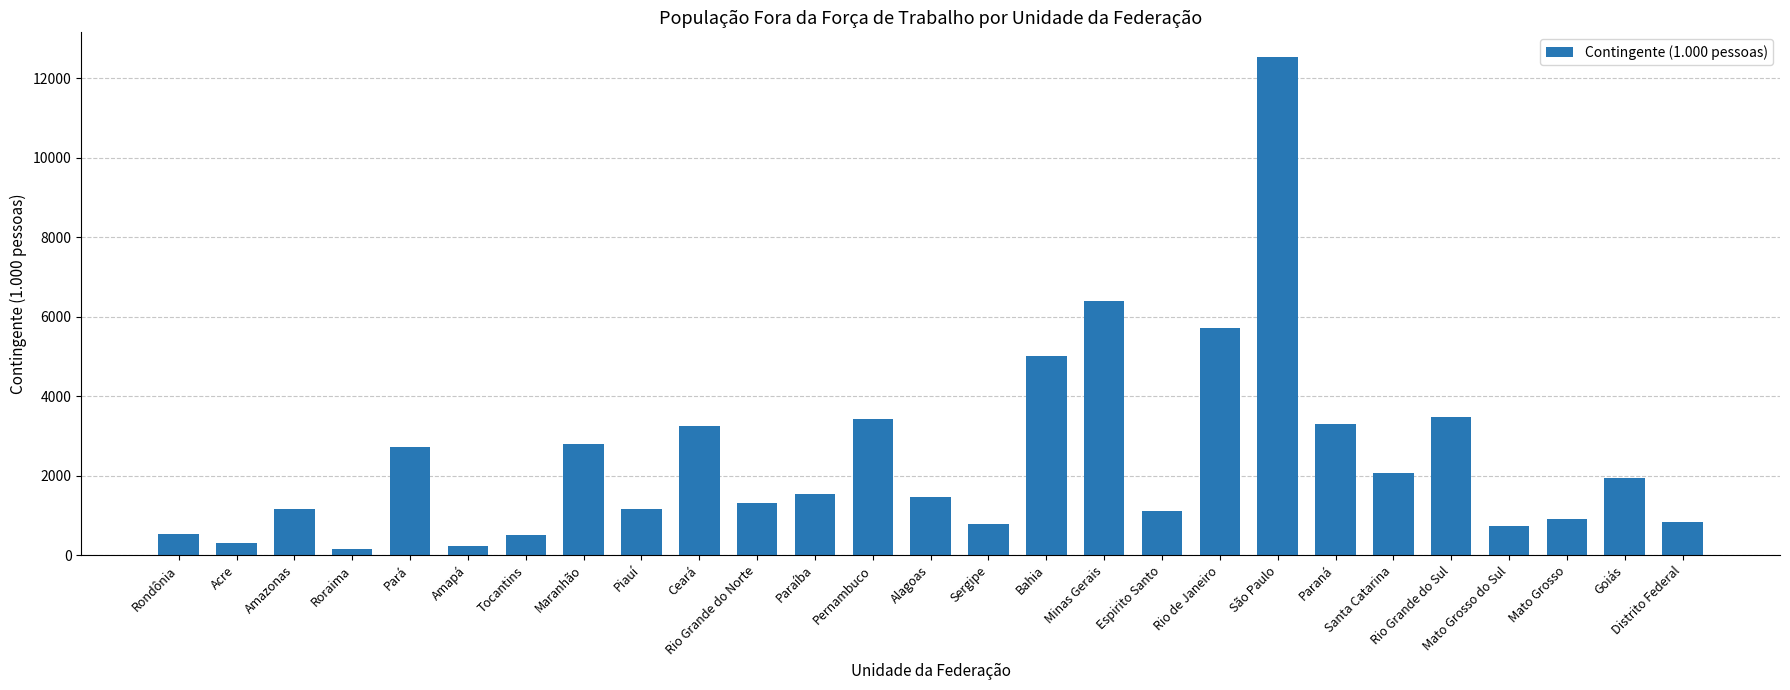

The chart shows a value of 1096 at Espirito Santo. True or false?

True